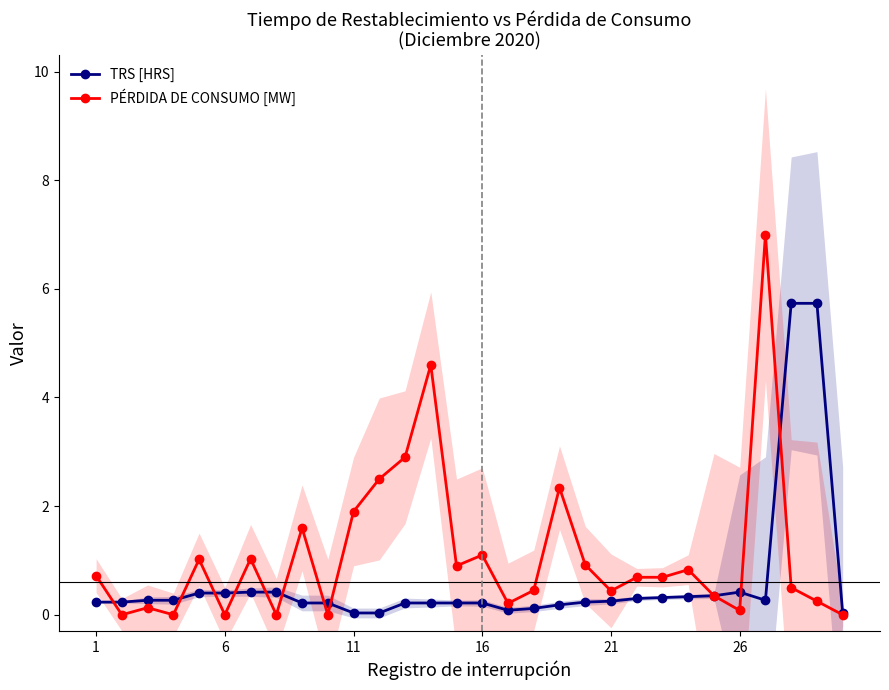

The value of TRS [HRS] at 14 is 0.2. True or false?

True